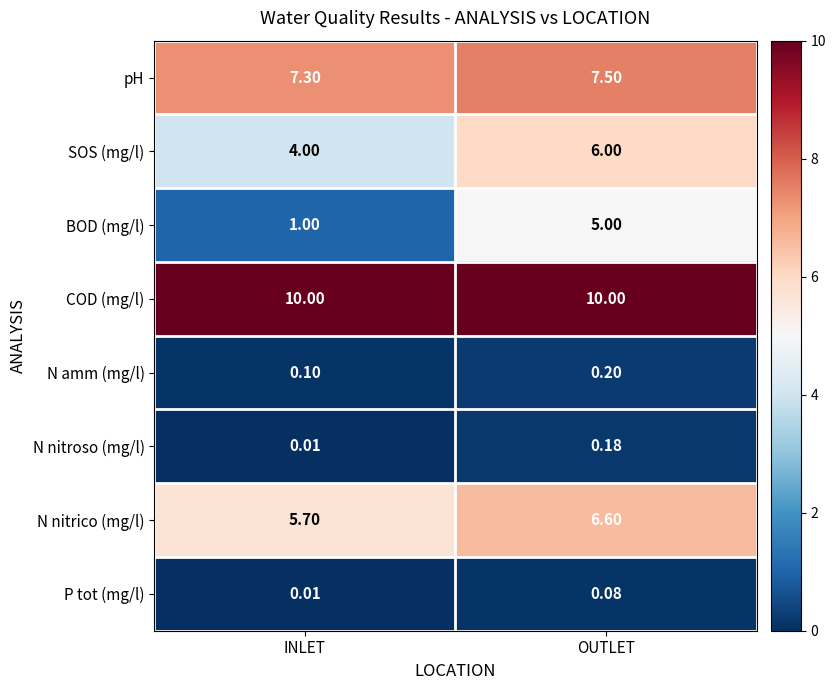

What is the total value across all series at OUTLET?

35.6